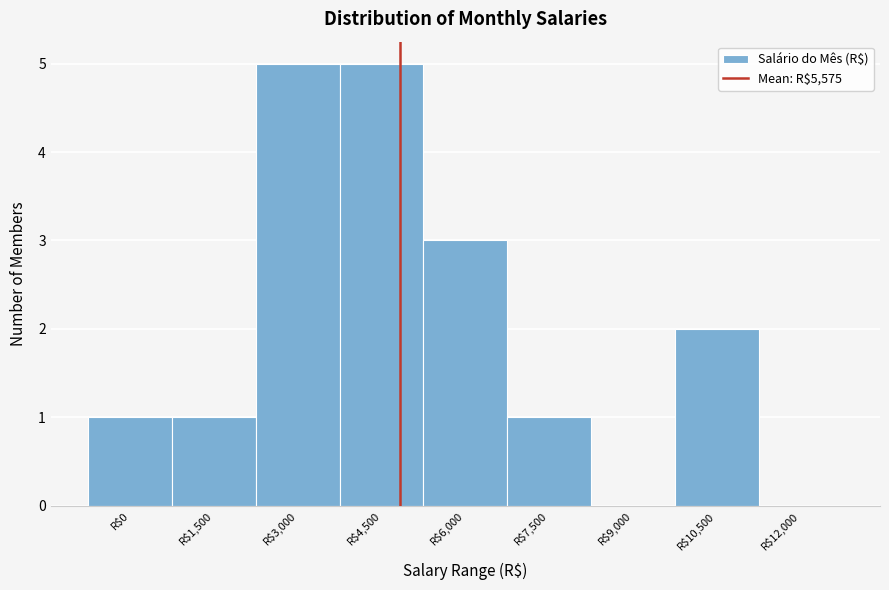

What is the sum of all values?

18